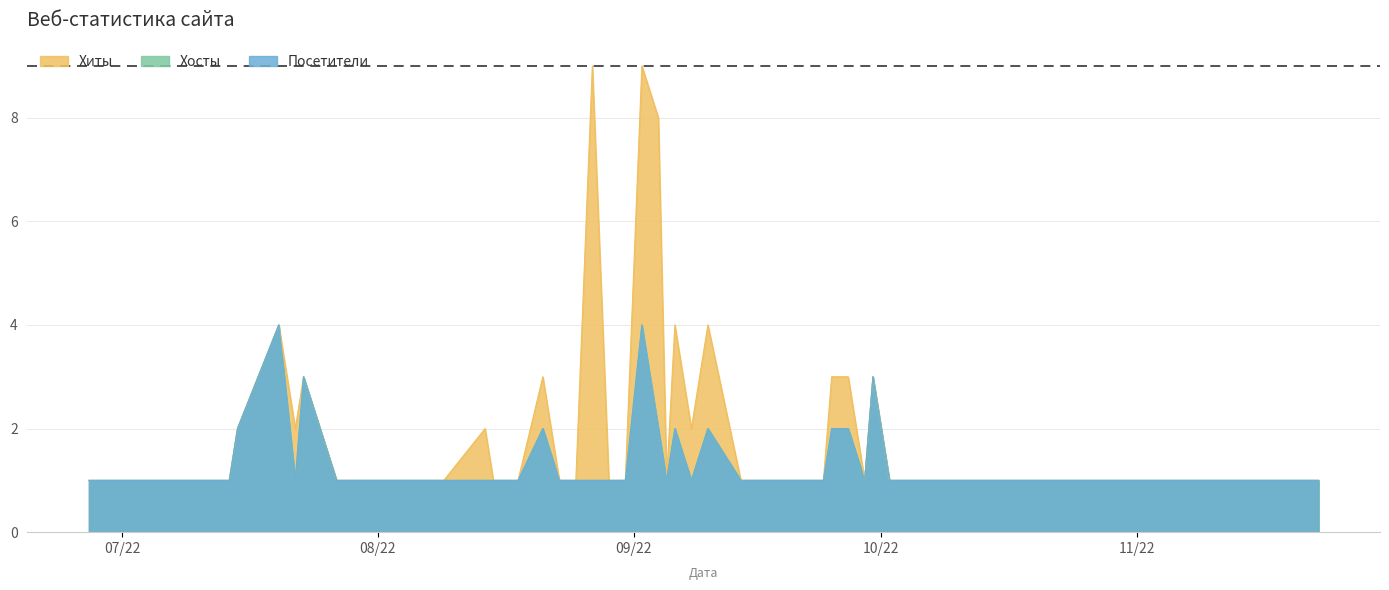

The Посетители series shows 2 at 2022-08-21. True or false?

True